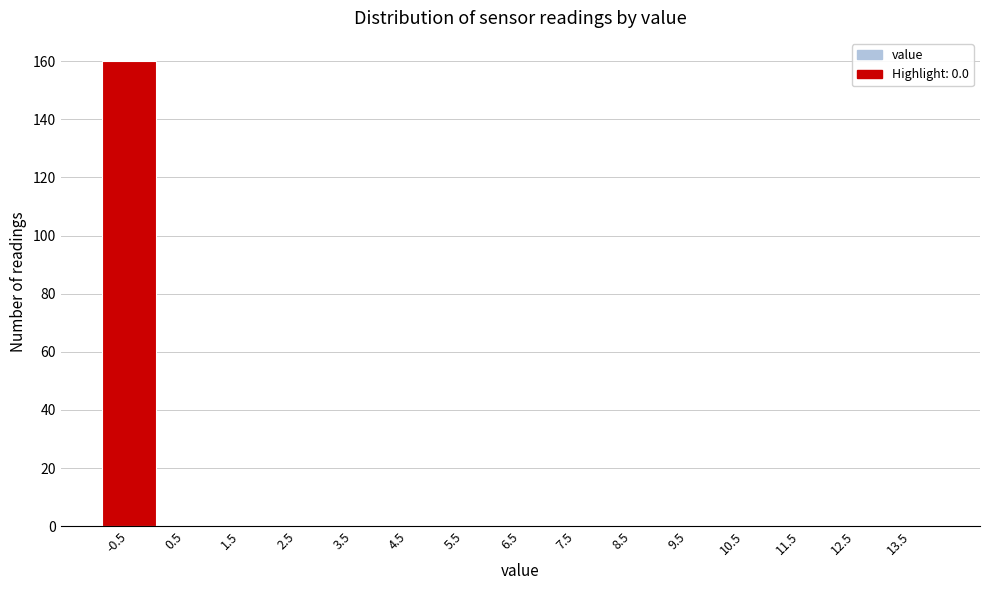

Reading left to right, what are all the values shown in this chart?

-0.5=160	0.5=0	1.5=0	2.5=0	3.5=0	4.5=0	5.5=0	6.5=0	7.5=0	8.5=0	9.5=0	10.5=0	11.5=0	12.5=0	13.5=0